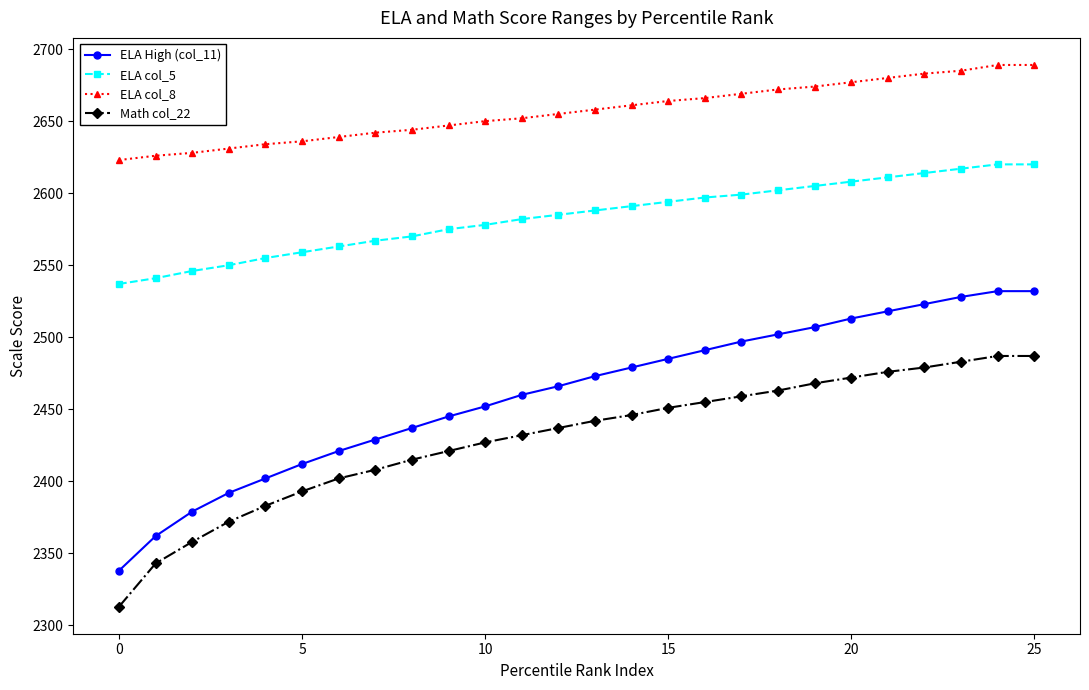

List the series in order of their peak value, lowest first.

Math col_22, ELA High (col_11), ELA col_5, ELA col_8